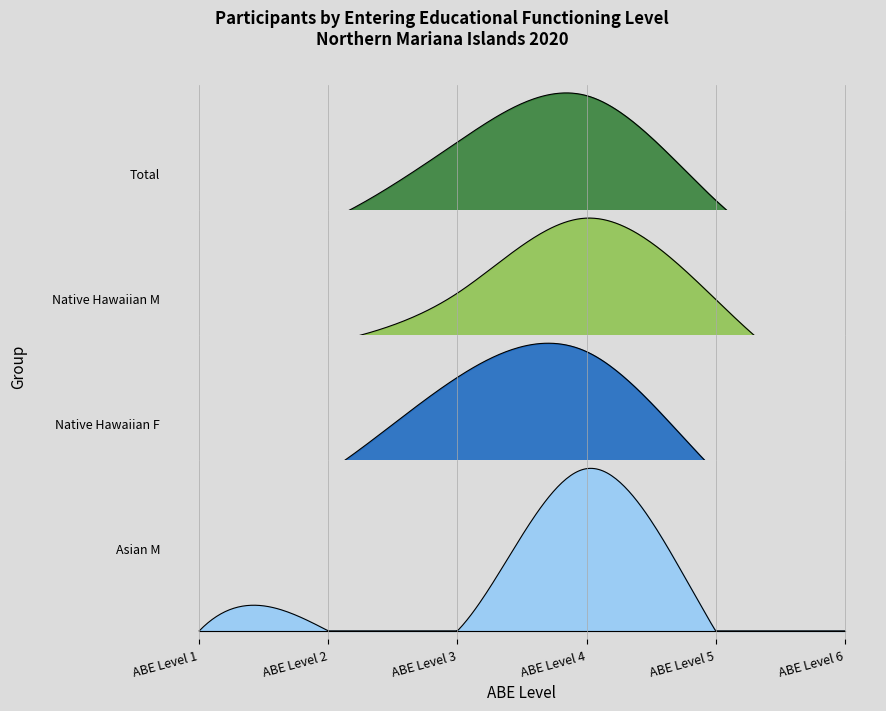

List the labels in order of Native Hawaiian M value, largest first.

ABE Level 4, ABE Level 3, ABE Level 5, ABE Level 2, ABE Level 1, ABE Level 6